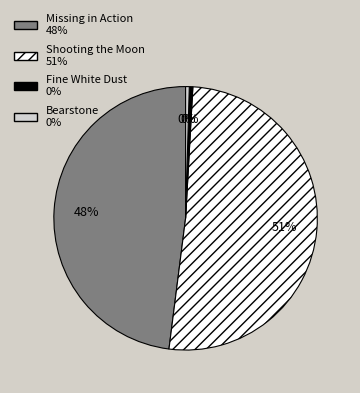

How many segments does this pie chart have?

4